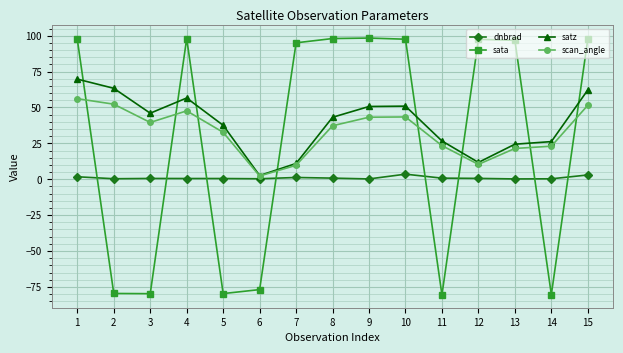

List the series in order of their overall mean, lowest first.

dnbrad, sata, scan_angle, satz